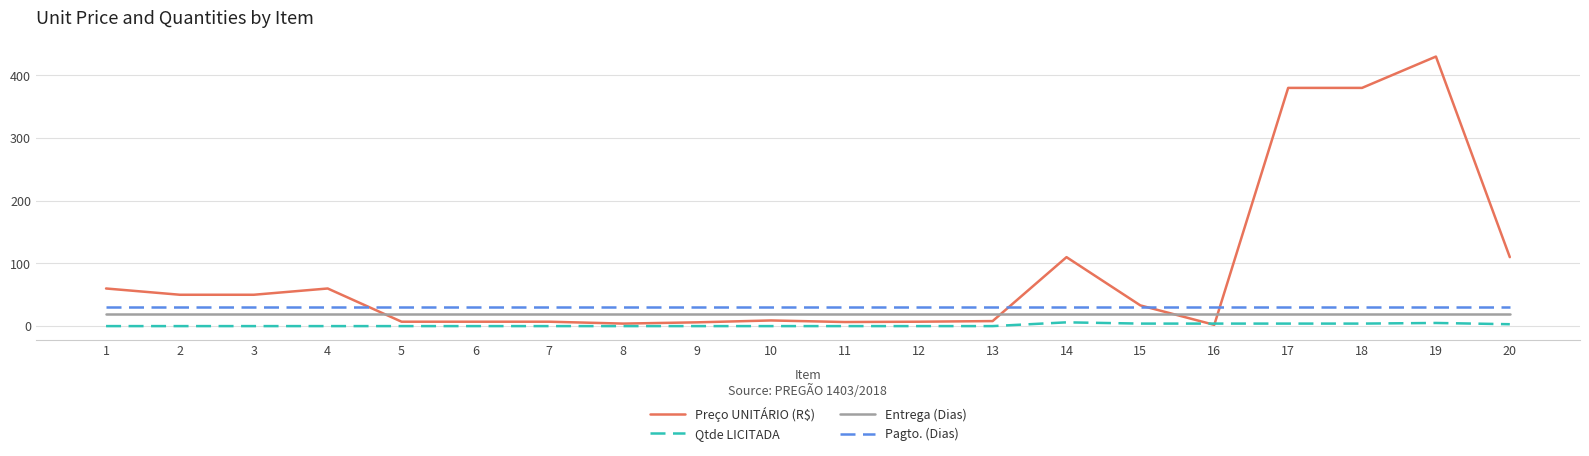

Which series has the largest total across all categories?

Preço UNITÁRIO (R$)